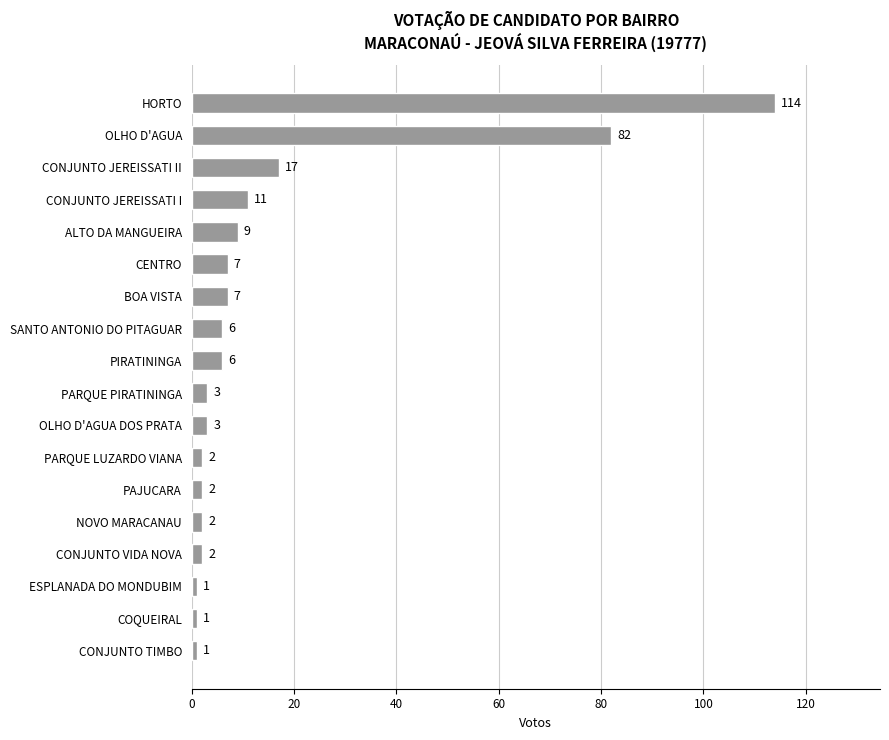

What is the approximate value at CENTRO, to the nearest 5?

5